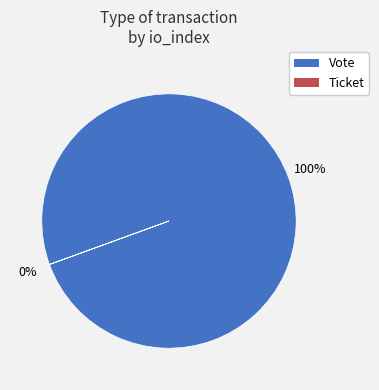

True or false: Vote accounts for 100% of the total.

True